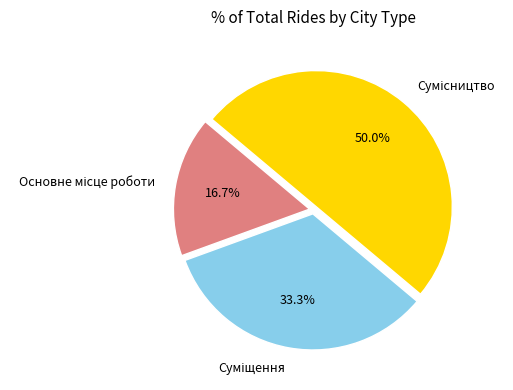

What is the largest slice in the pie chart?

Сумісництво